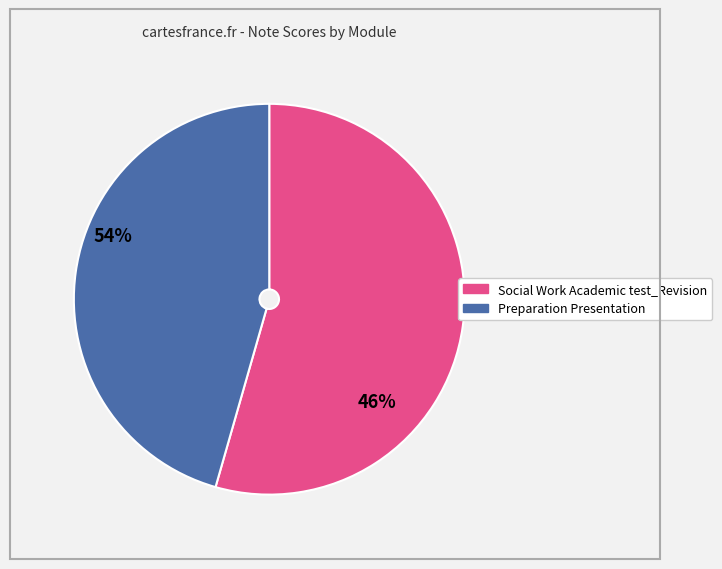

Is there a majority slice in this chart?

Yes